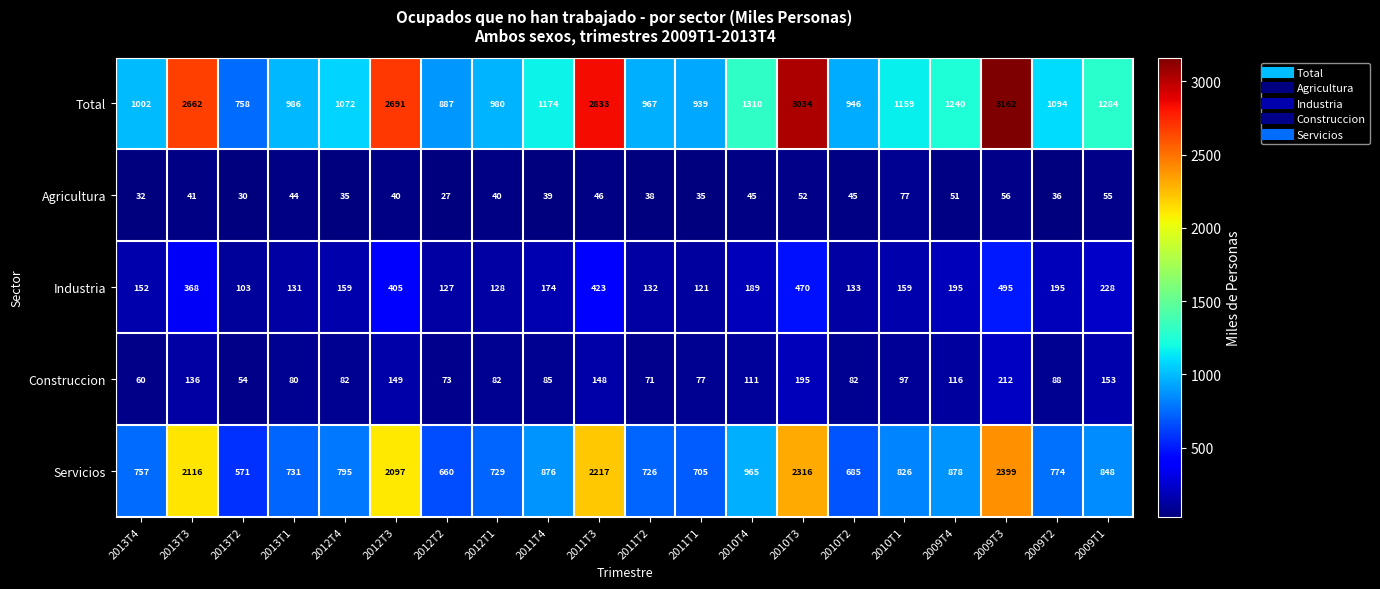

Which category has the highest value in the Construccion series?

2009T3